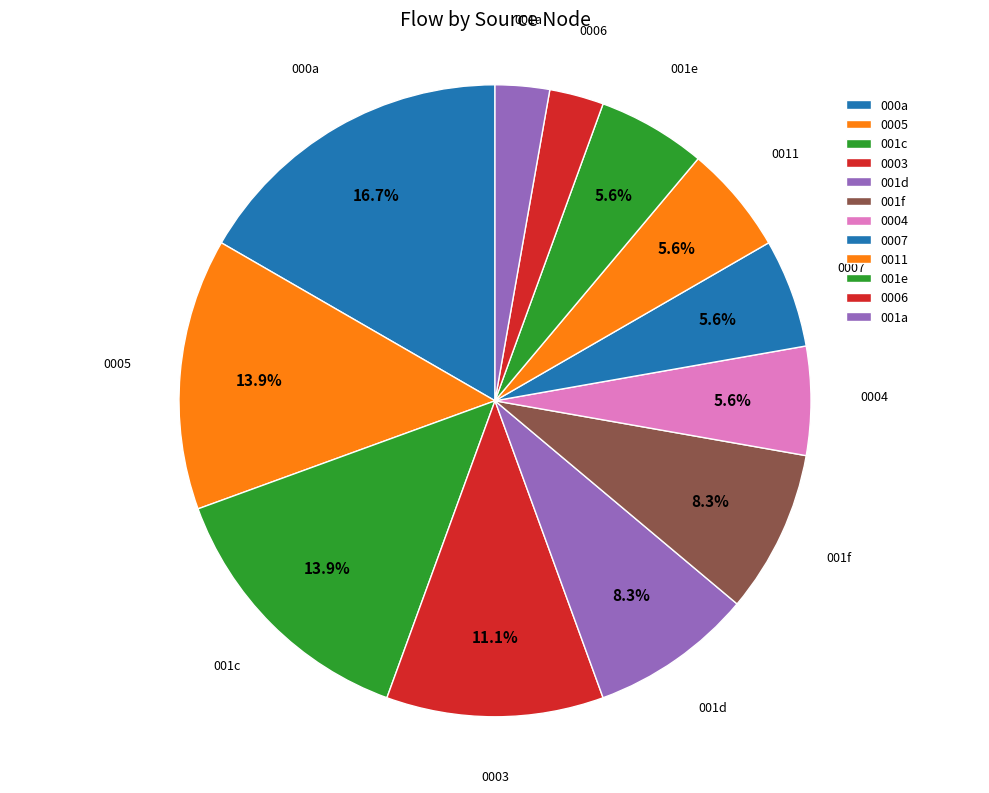

Is there any slice that represents more than half of the pie?

No